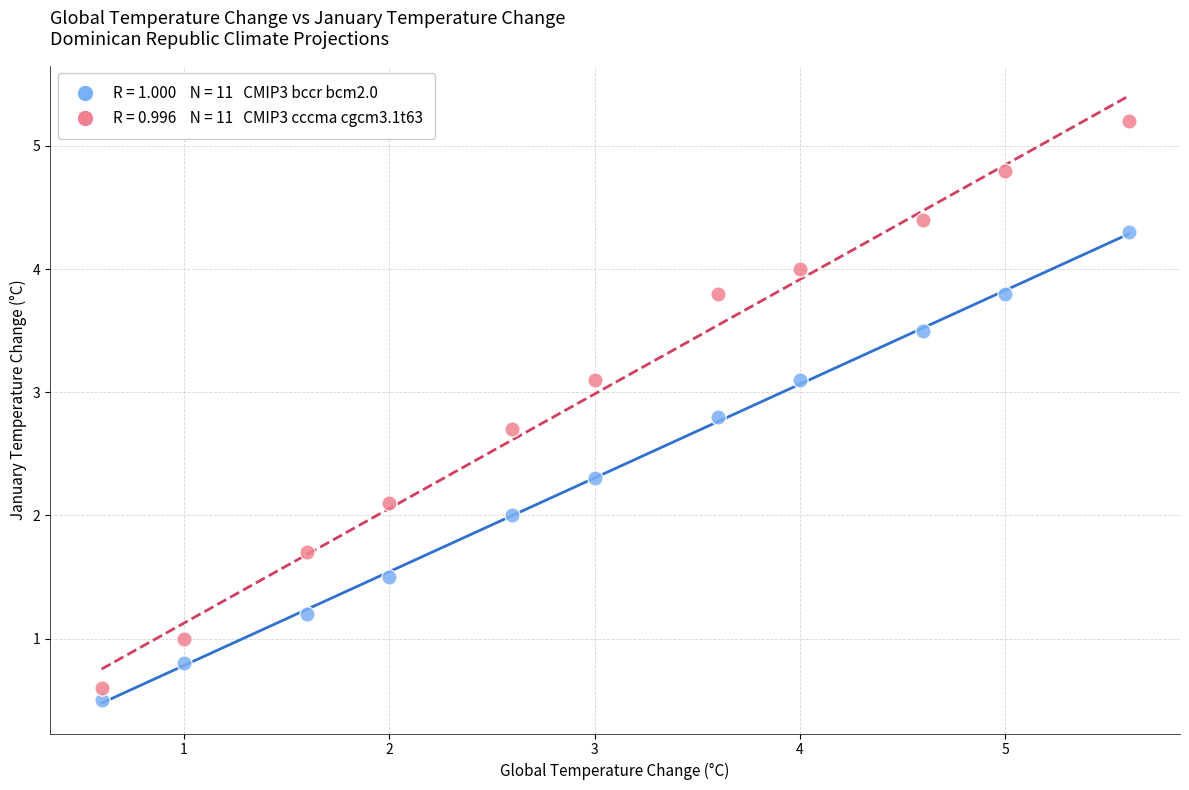

Across all data points, what is the range of X values (max minus min)?

5.0